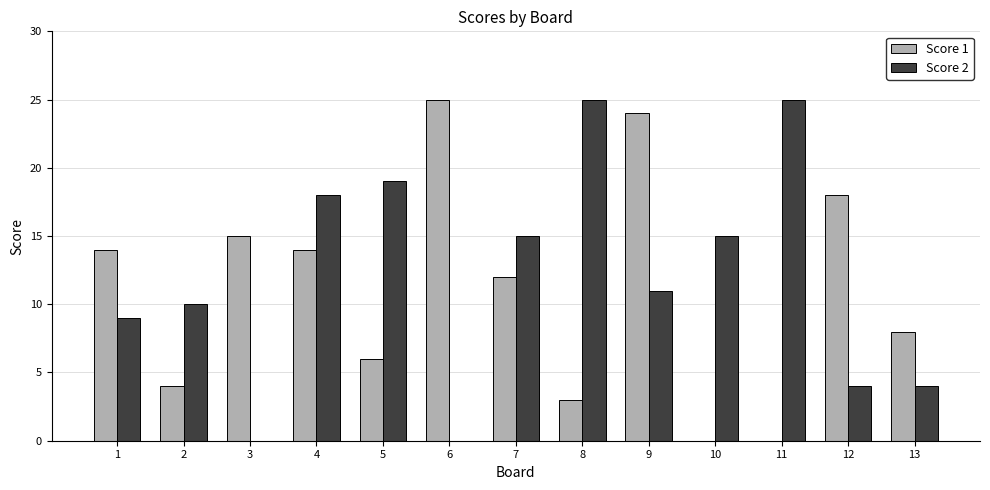

Count the number of categories in the chart.

13